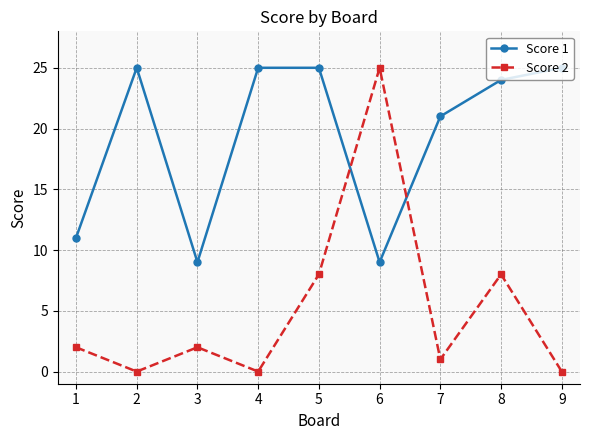

Reading right to left, what are all the values shown in this chart?

Score 1: 9=25	8=24	7=21	6=9	5=25	4=25	3=9	2=25	1=11
Score 2: 9=0	8=8	7=1	6=25	5=8	4=0	3=2	2=0	1=2